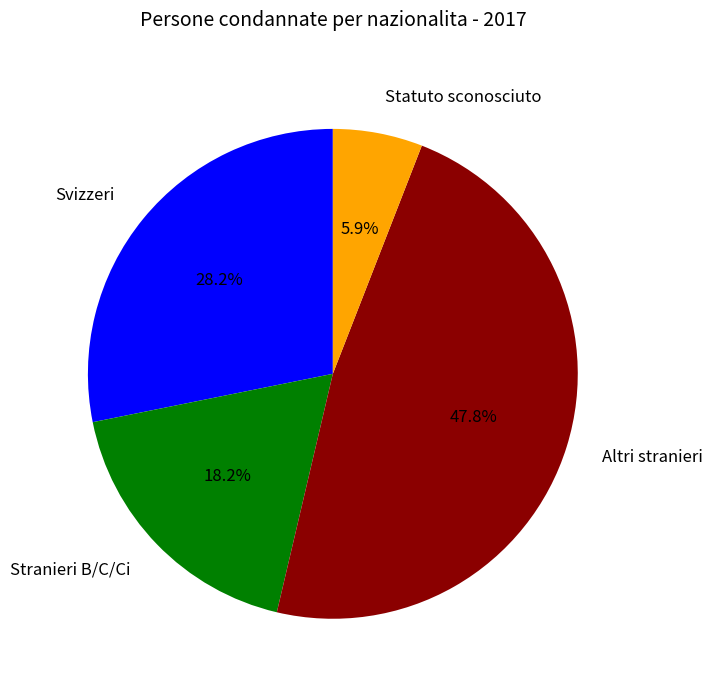

Combined, do Statuto sconosciuto and Stranieri B/C/Ci account for over 50%?

No